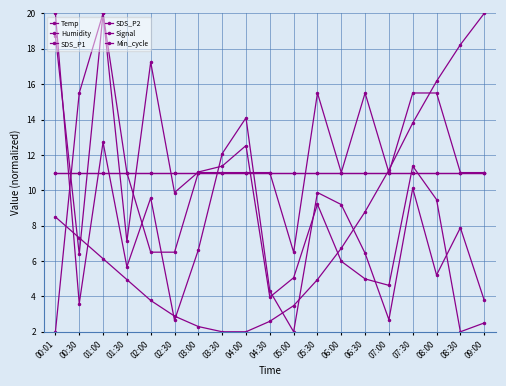

What is the approximate value of Signal at 08:30?

11.0